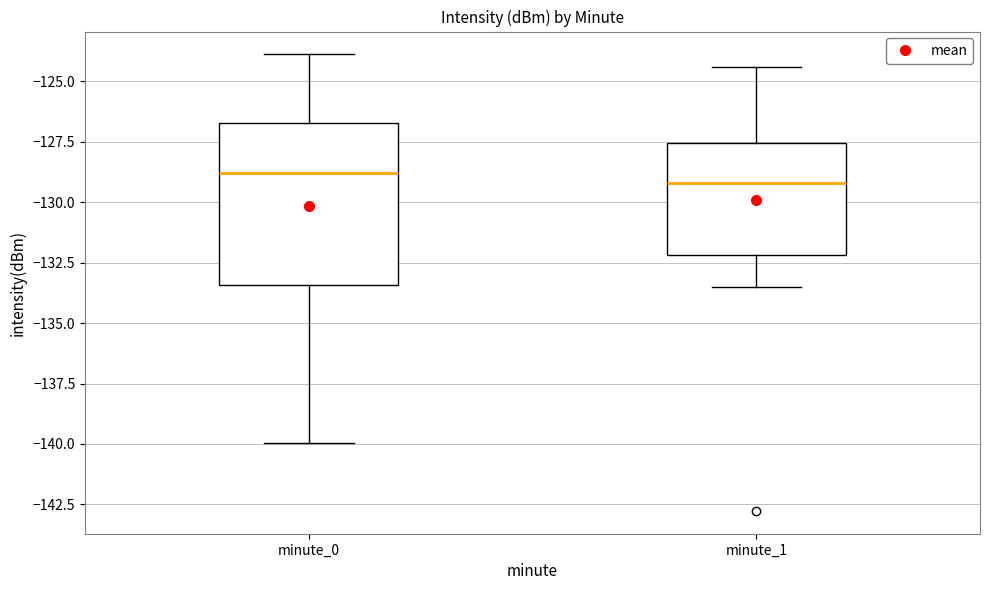

Reading left to right, transcribe this box plot: for each box, give where its median line is, the range the box spans, and where its two whiskers end, as read against the y-axis. The values are not printed on the chart, so give them approximately, as read against the axis.

minute_0: median -129.0, box -133.5 to -126.5, whiskers -140.0 to -124.0
minute_1: median -129.0, box -132.0 to -127.5, whiskers -133.5 to -124.5